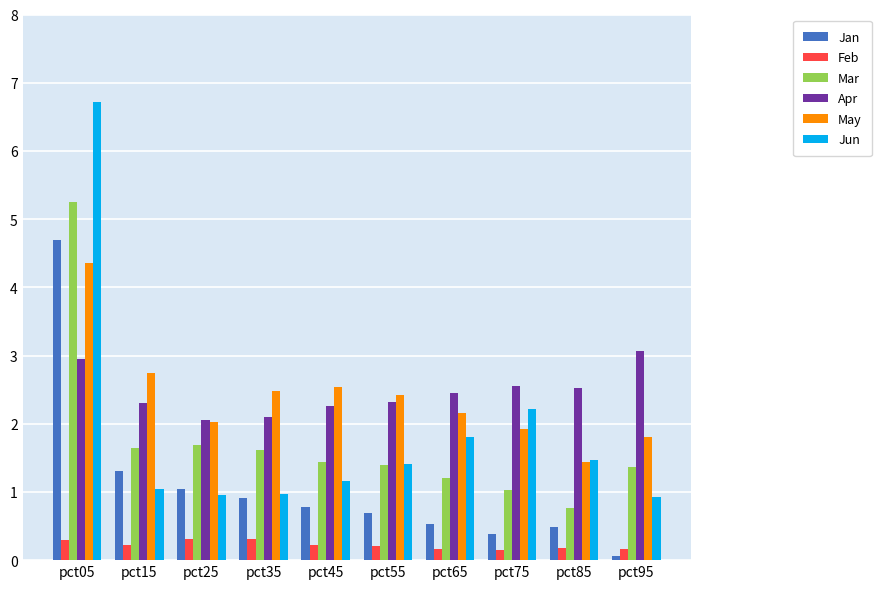

What is the difference between the second highest and second lowest values in the Jan series?

0.9